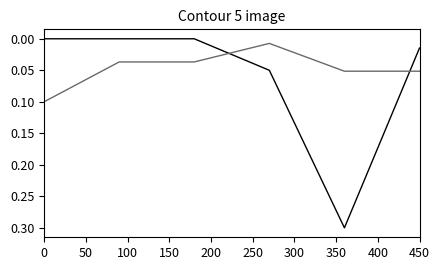

Is this an area chart (filled region under the line)?

No